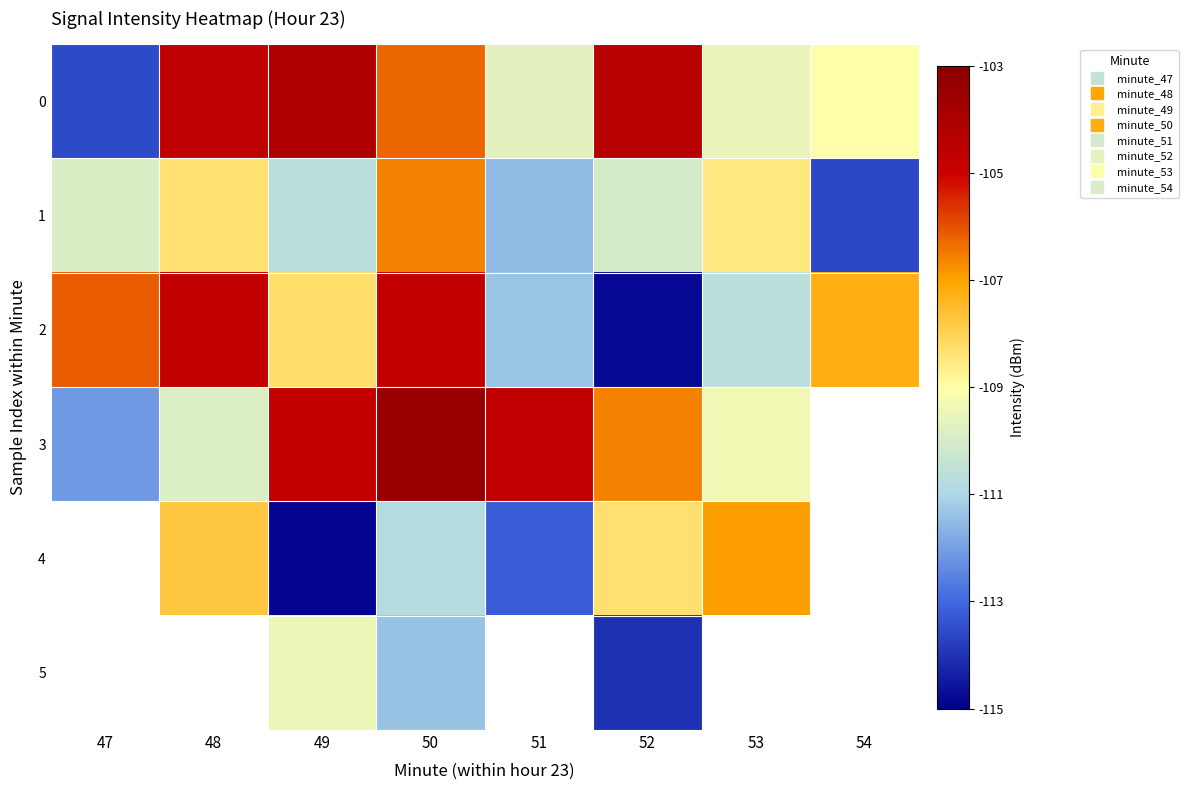

At which category is the sum across all series the highest?

50